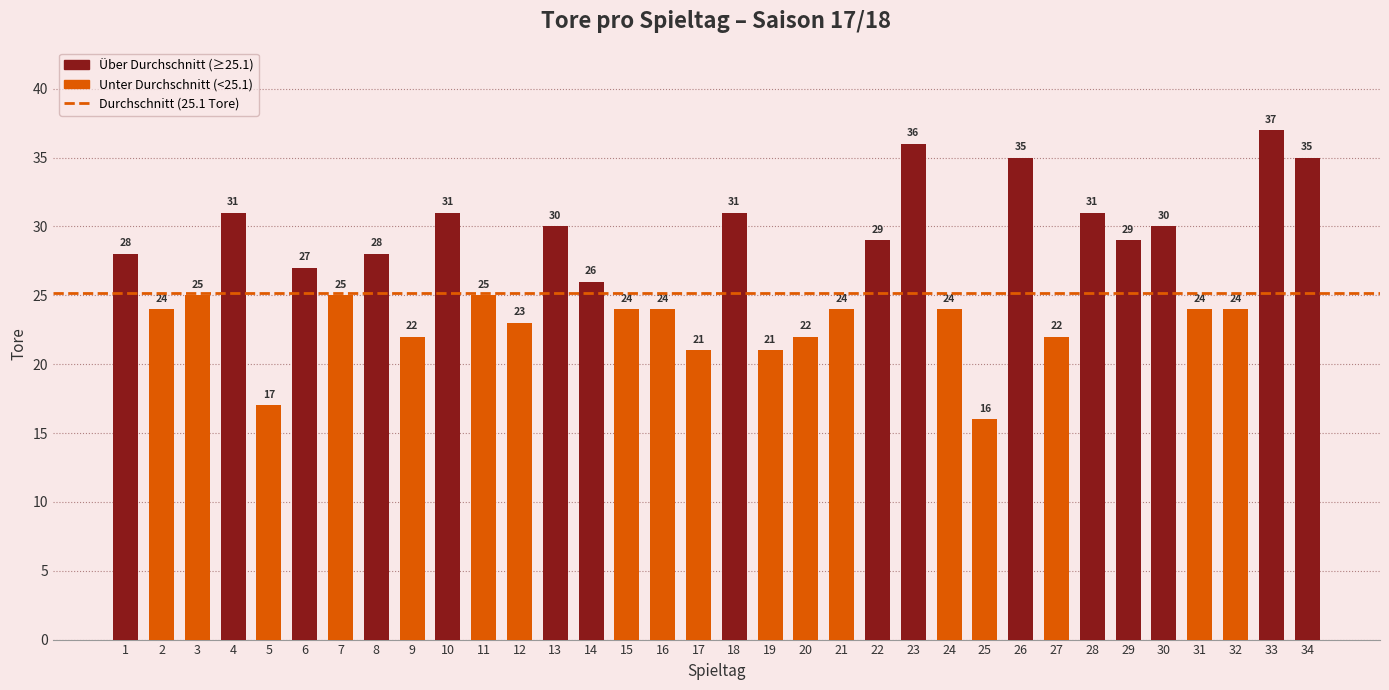

At which category does the chart reach its peak across all series?

33